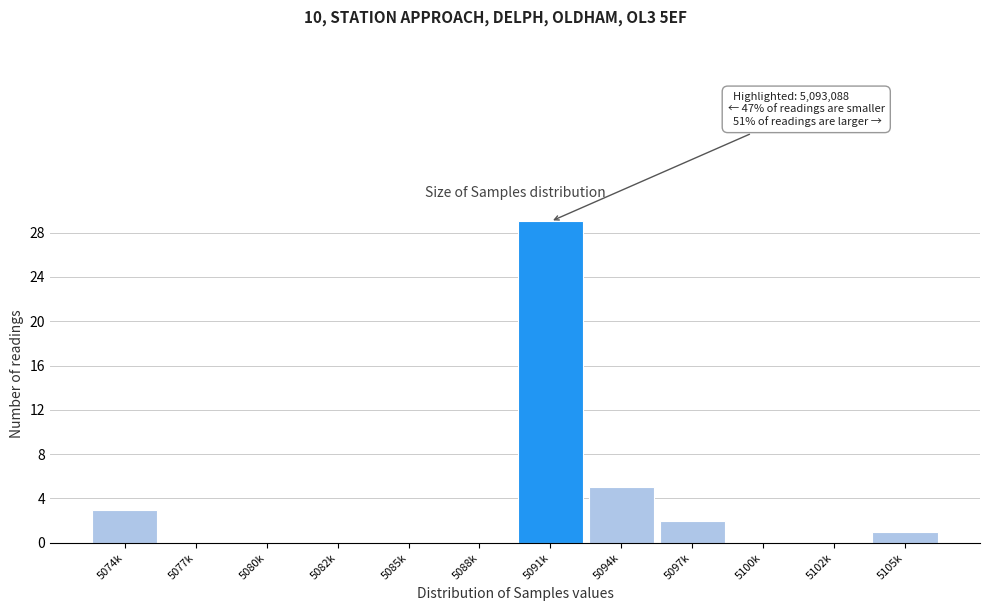

Reading right to left, list all the values displayed in this chart.

5105k=1	5102k=0	5100k=0	5097k=2	5094k=5	5091k=29	5088k=0	5085k=0	5082k=0	5080k=0	5077k=0	5074k=3